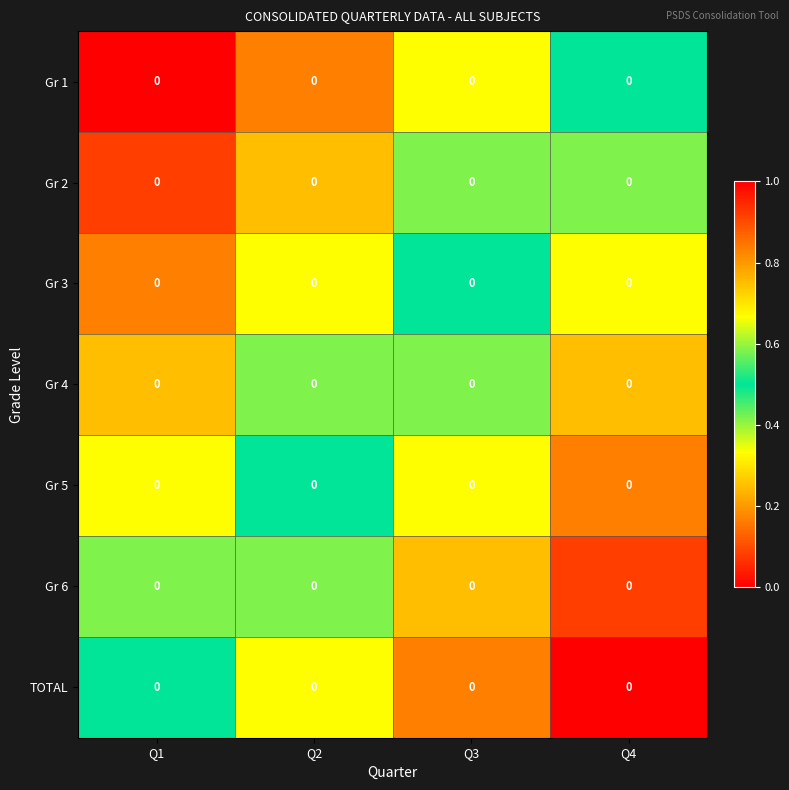

Count the Gr 4 values in the range 0 to 1.

4